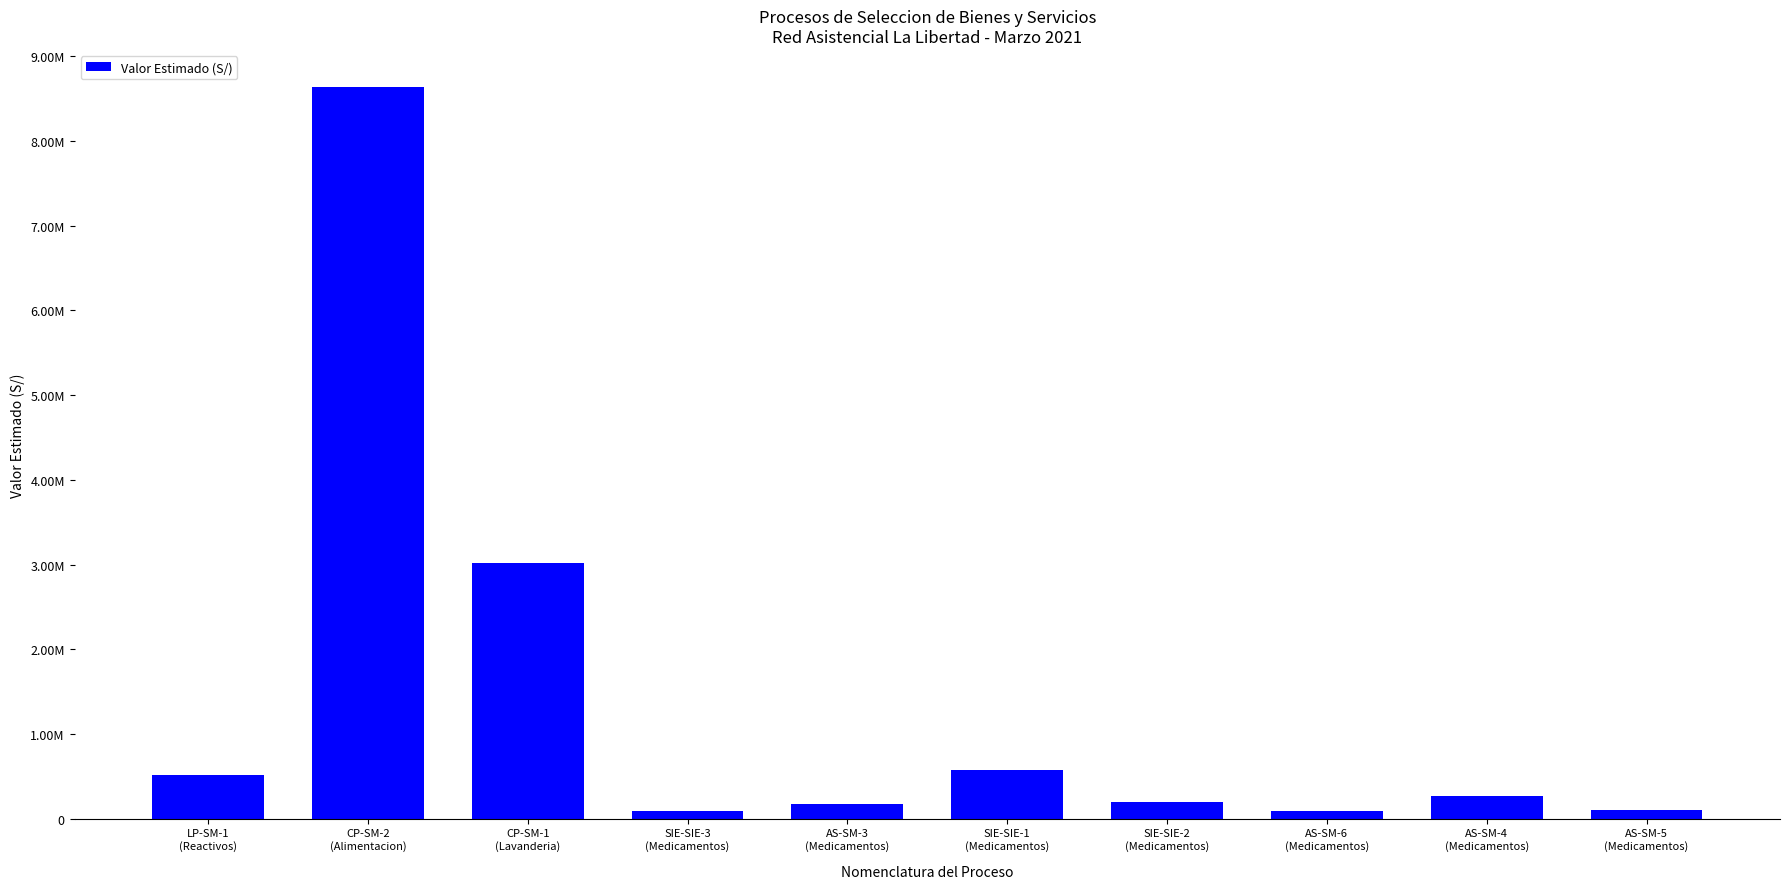

Does the chart contain any negative values?

No